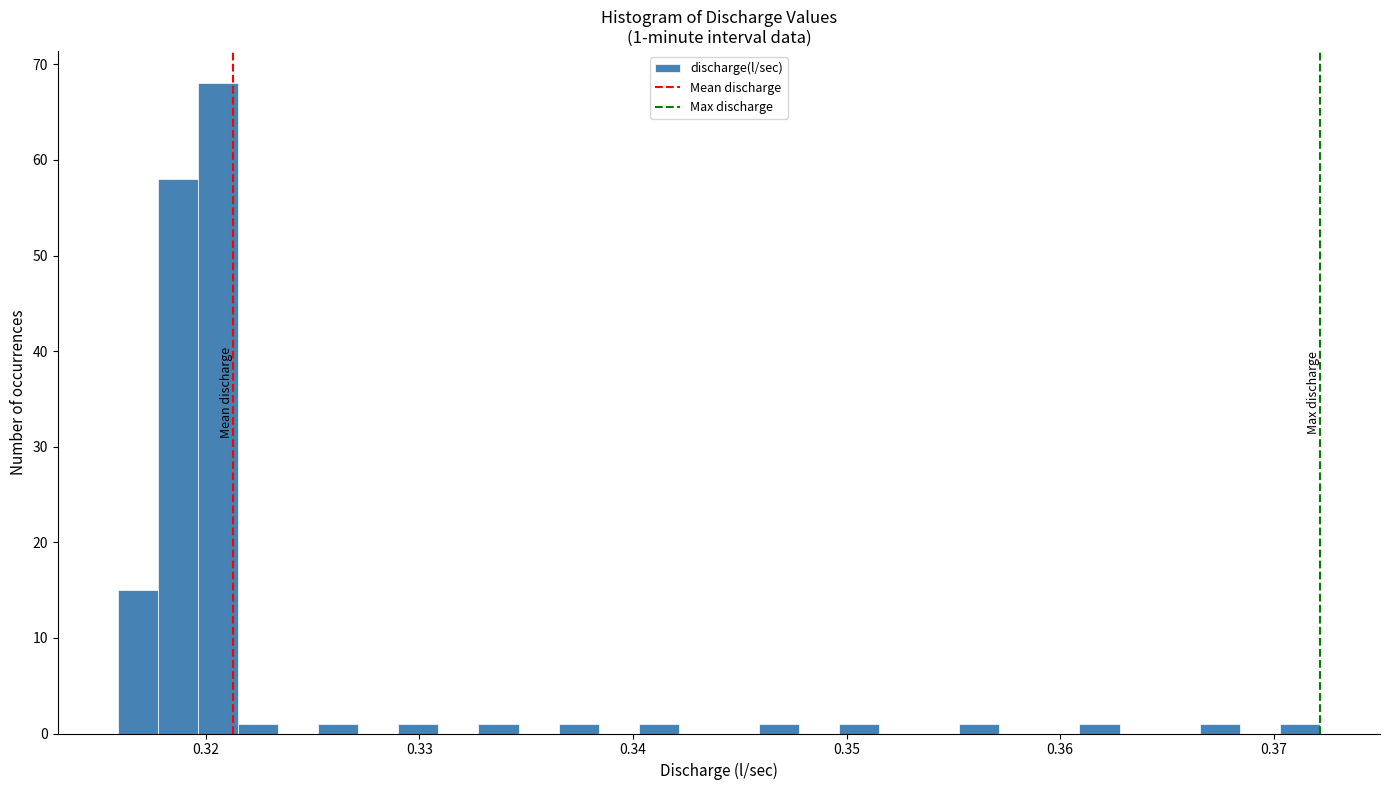

Around what value on the x-axis is the tallest bar? Give the approximate position of its centre, as read against the axis.

0.321